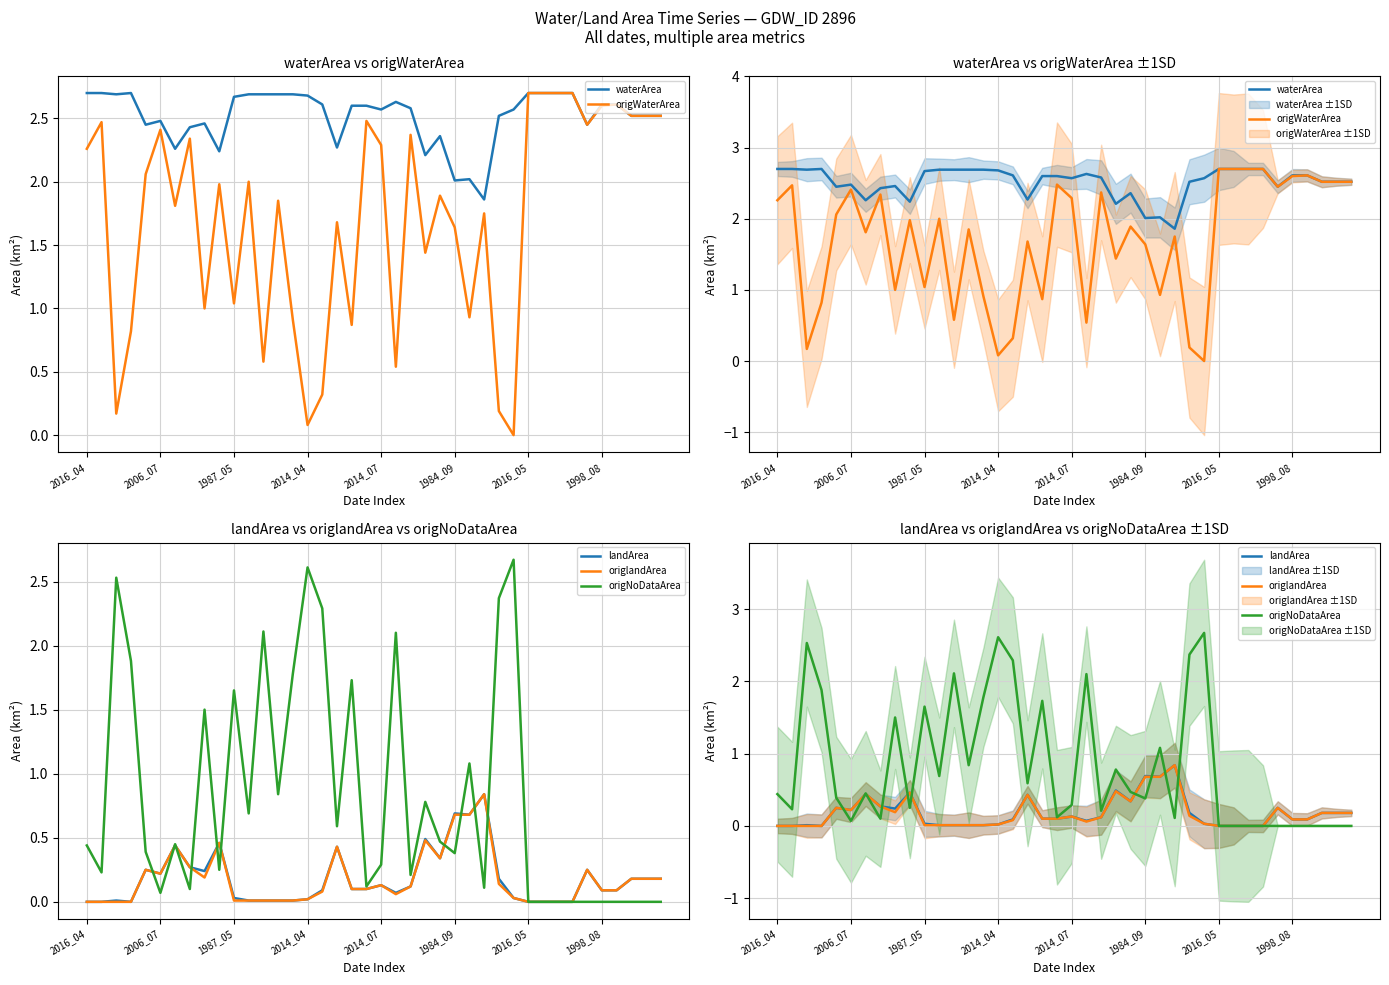

What are all the series names shown in the legend?

waterArea, origWaterArea, landArea, origlandArea, origNoDataArea